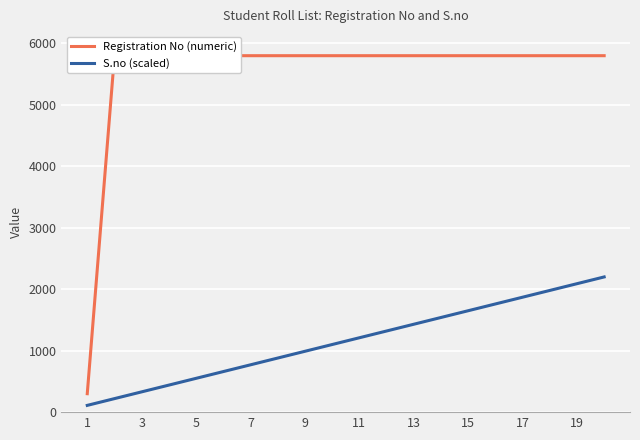

What is the difference between the maximum and minimum values in the Registration No (numeric) series?

5500